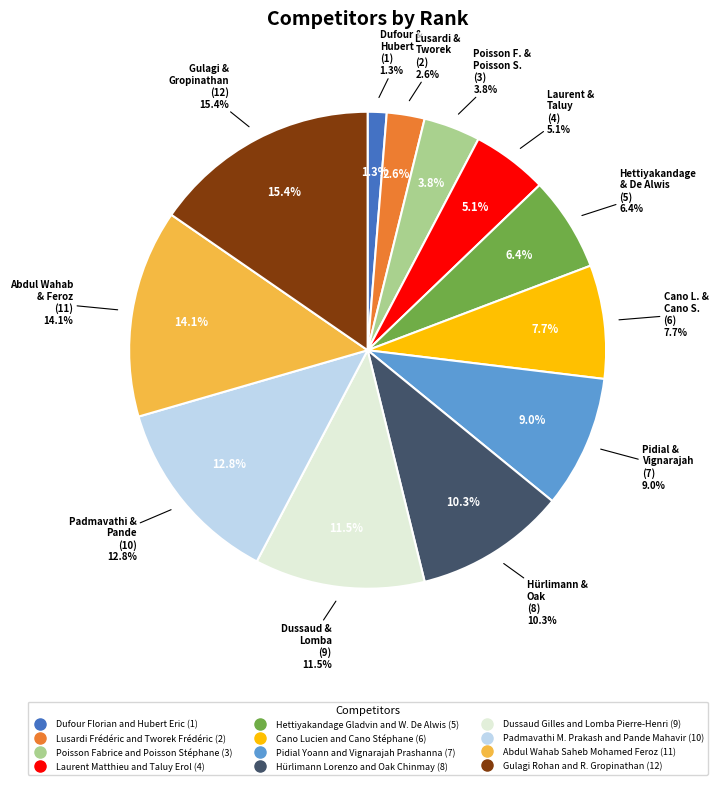

To the nearest percent, what is the difference between the largest and smallest slice percentages?

14%